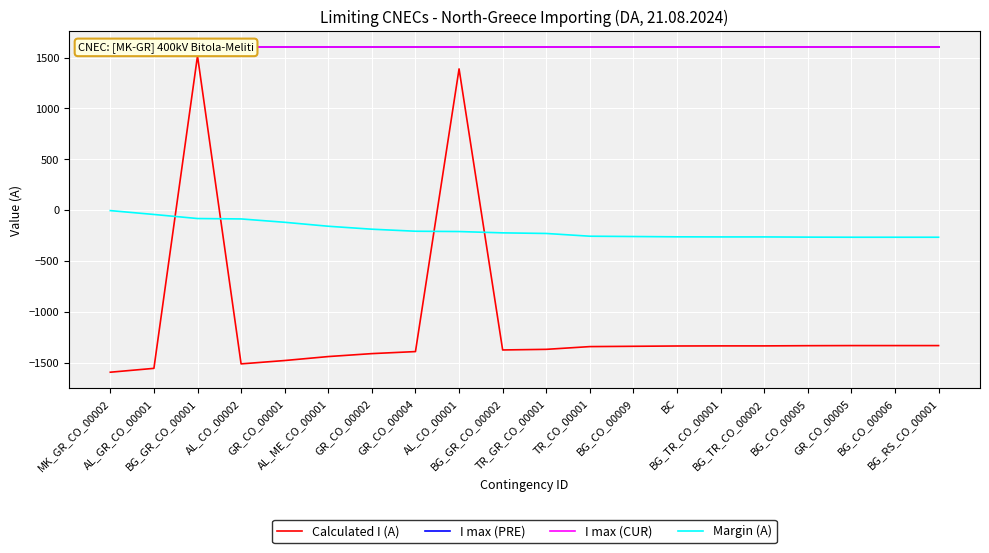

How many lines are shown in the chart?

4